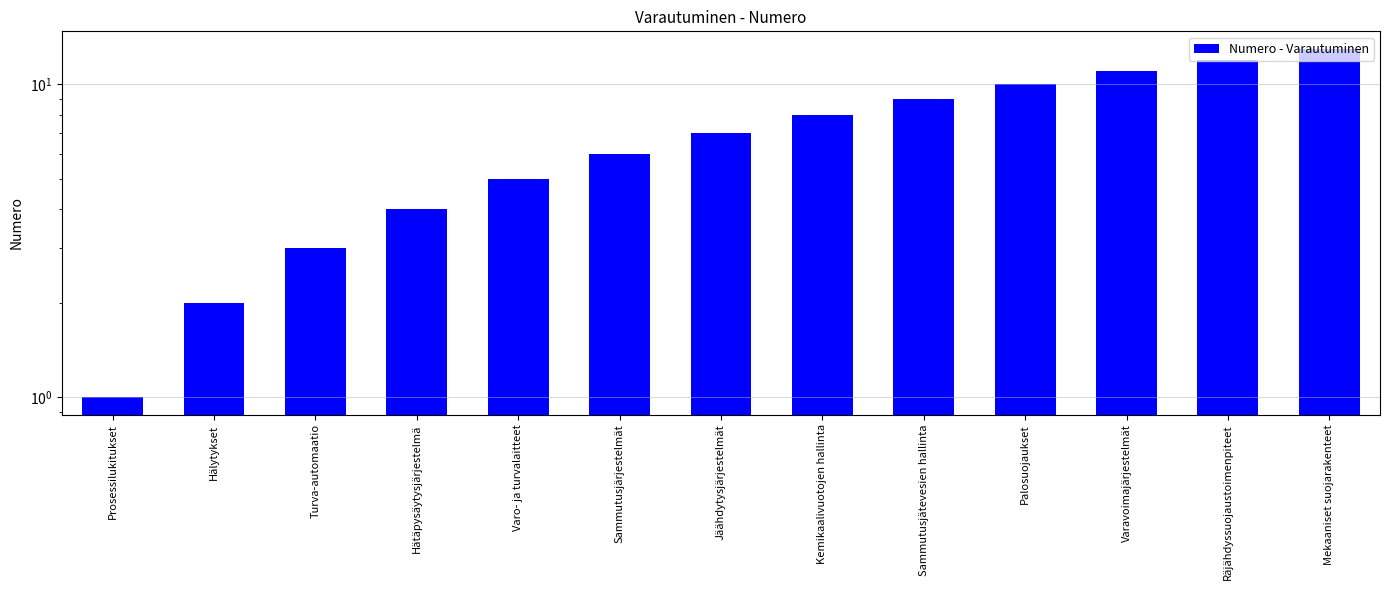

What is the smallest value displayed?

1